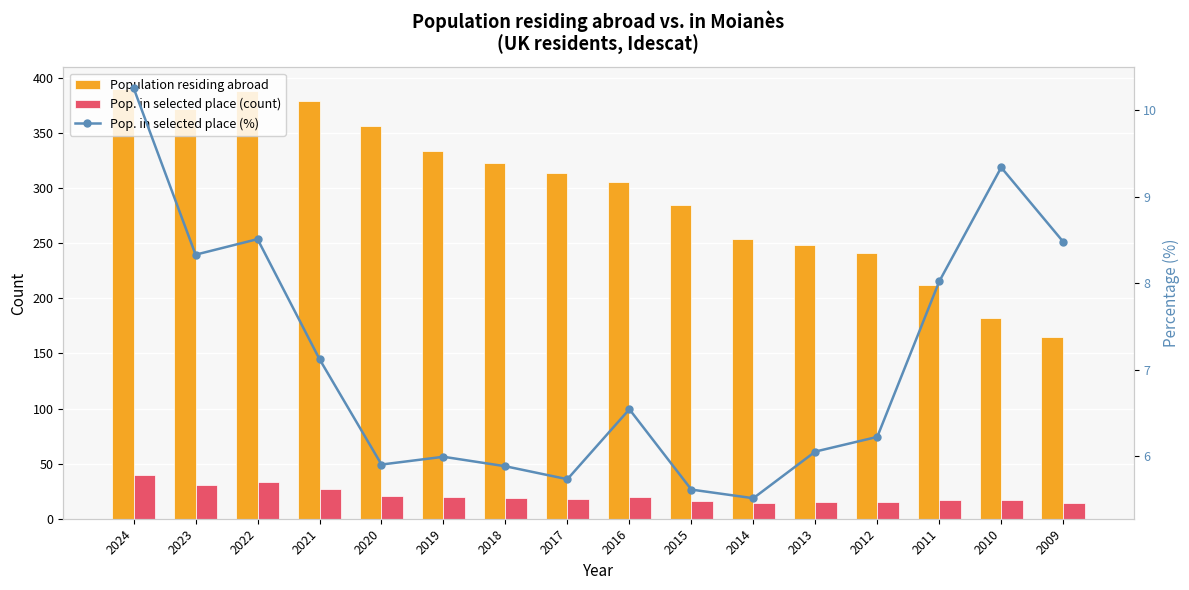

What is the sum of the Pop. in selected place (count) values at 2012 and 2009?

29.0